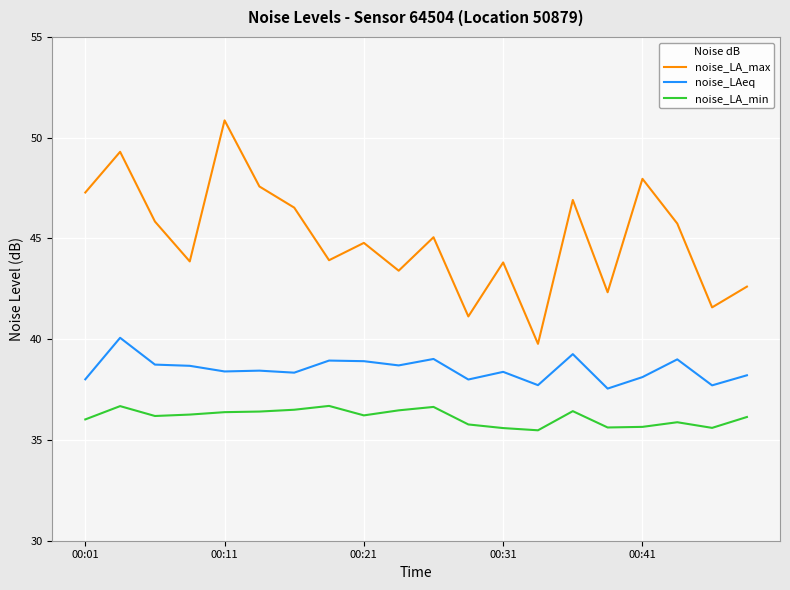

List the series in order of their peak value, lowest first.

noise_LA_min, noise_LAeq, noise_LA_max